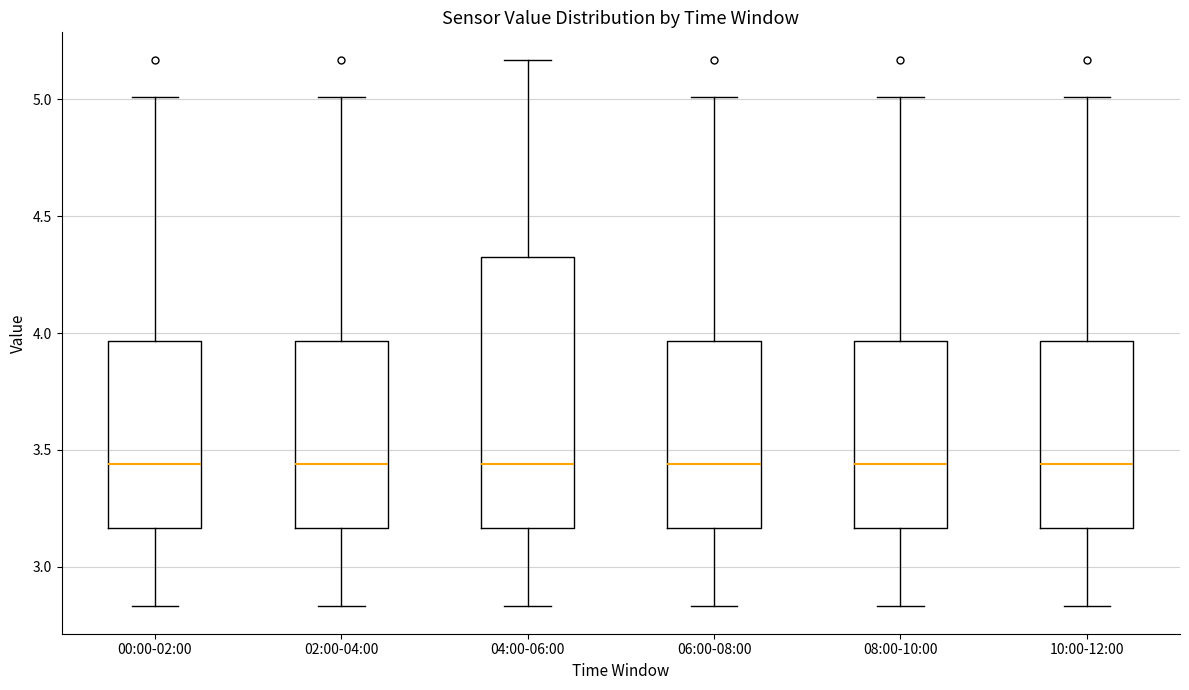

Reading left to right, transcribe this box plot: for each box, give where its median line is, the range the box spans, and where its two whiskers end, as read against the y-axis. The values are not printed on the chart, so give them approximately, as read against the axis.

00:00-02:00: median 3.45, box 3.15 to 3.95, whiskers 2.85 to 5.00
02:00-04:00: median 3.45, box 3.15 to 3.95, whiskers 2.85 to 5.00
04:00-06:00: median 3.45, box 3.15 to 4.35, whiskers 2.85 to 5.15
06:00-08:00: median 3.45, box 3.15 to 3.95, whiskers 2.85 to 5.00
08:00-10:00: median 3.45, box 3.15 to 3.95, whiskers 2.85 to 5.00
10:00-12:00: median 3.45, box 3.15 to 3.95, whiskers 2.85 to 5.00